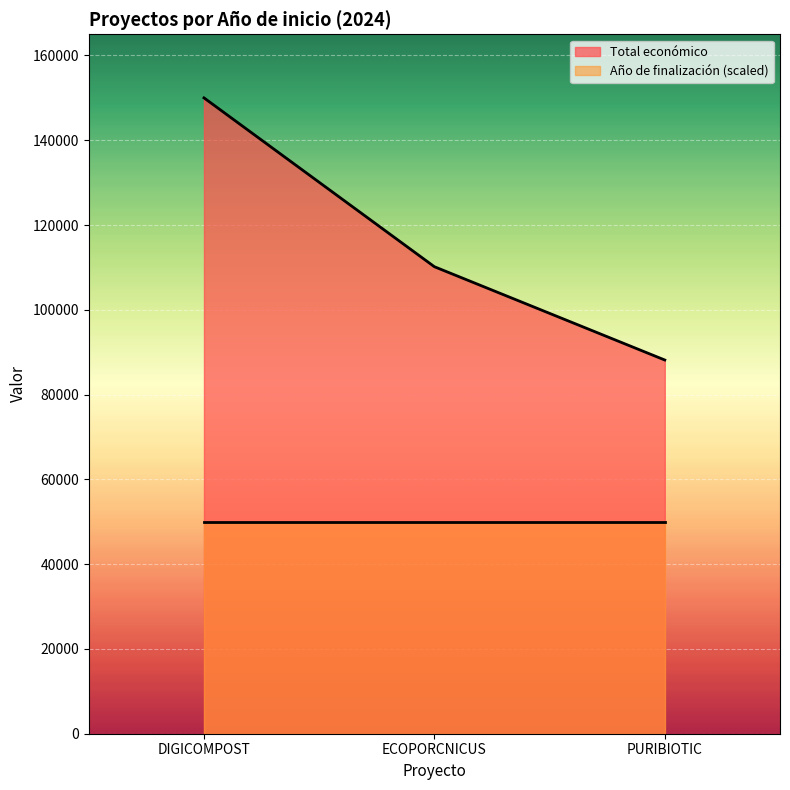

Rank the categories by value from lowest to highest.

PURIBIOTIC, ECOPORCNICUS, DIGICOMPOST